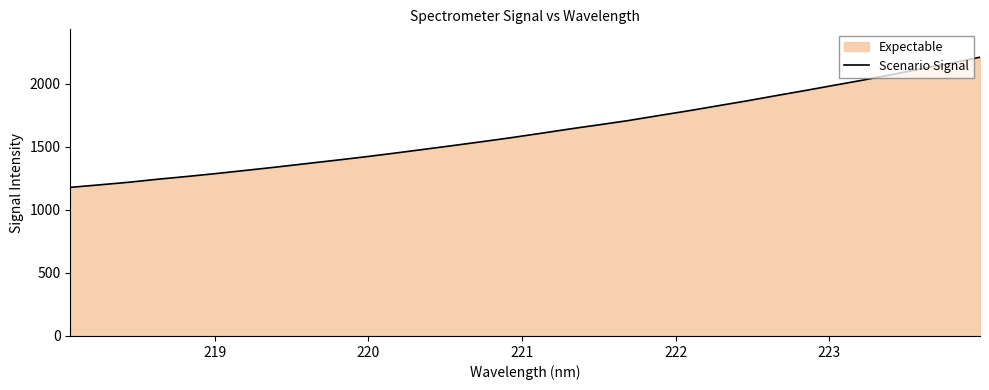

True or false: the data has more than 0 interior local peaks.

False